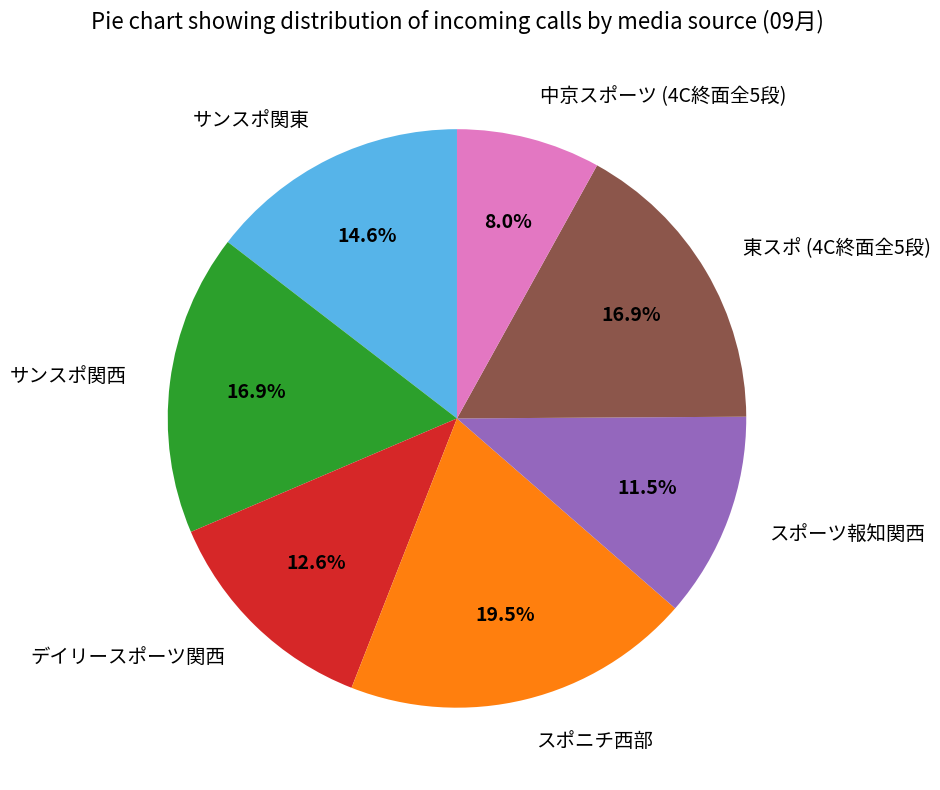

Which category has the smallest portion of the pie?

中京スポーツ (4C終面全5段)